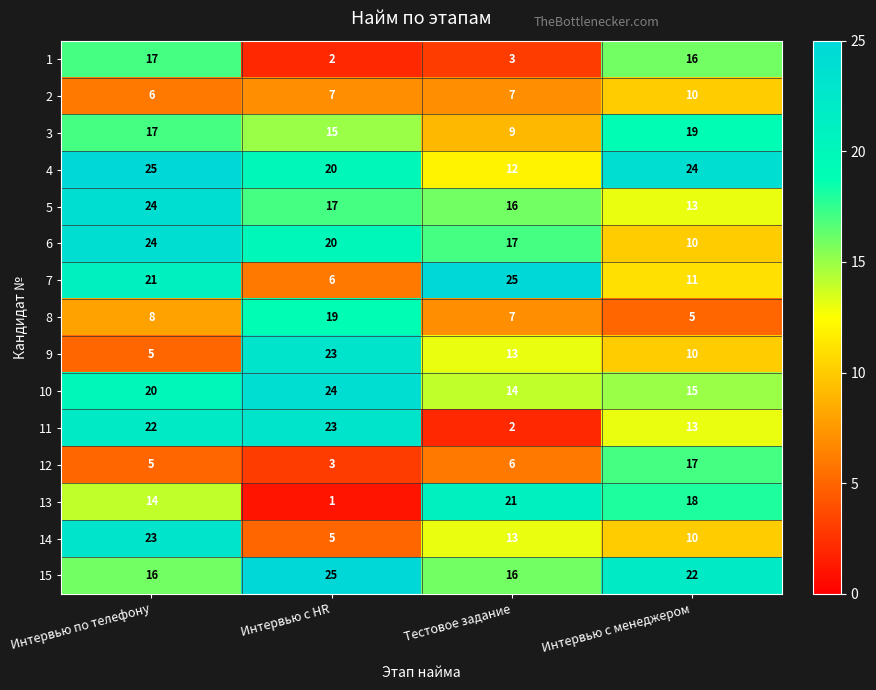

What is the sum of all 4 values?

81